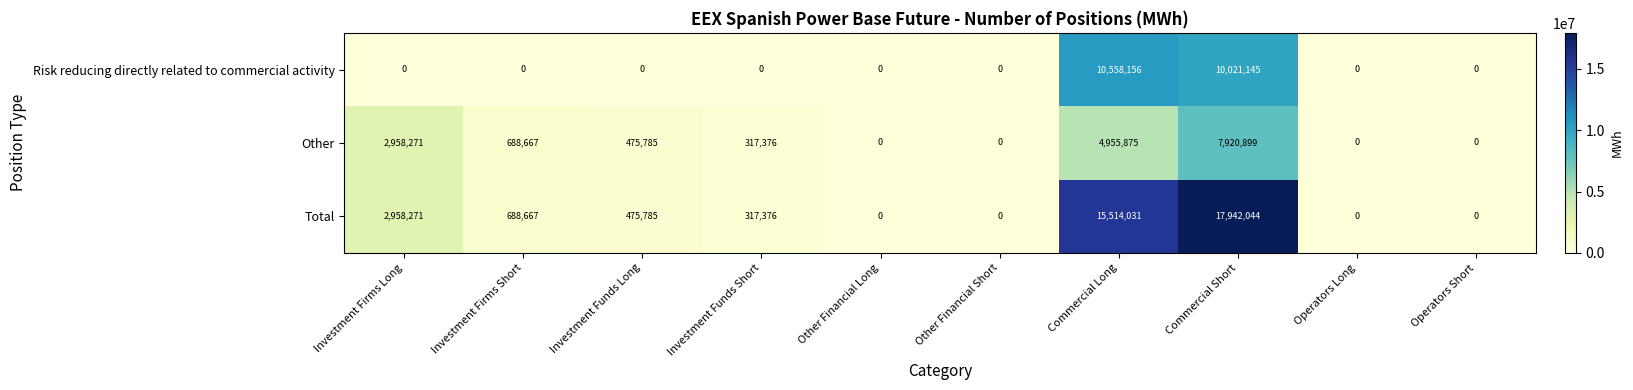

What is the total value across all series at Investment Firms Long?

5916542